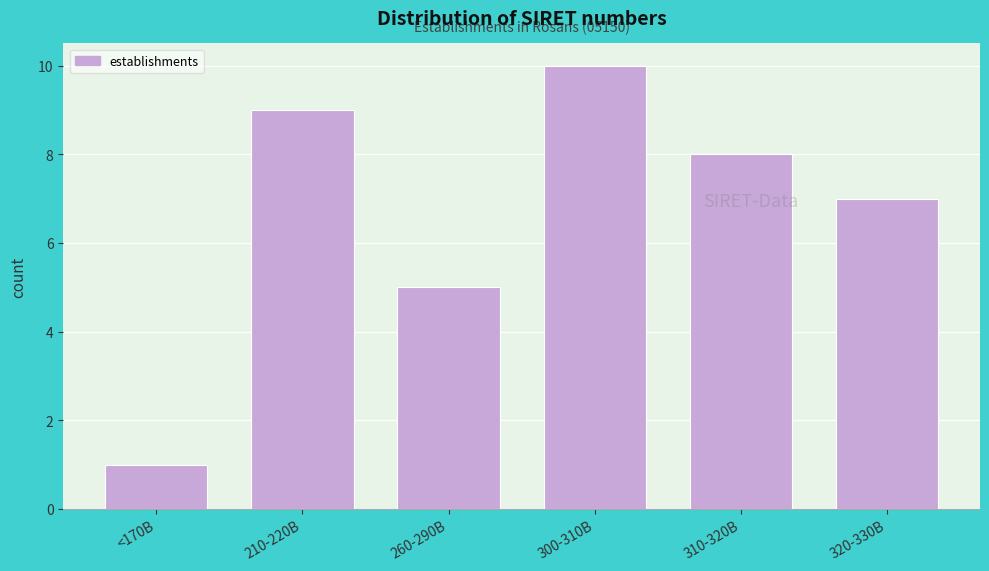

Reading left to right, transcribe all the data shown in this chart.

<170B=1	210-220B=9	260-290B=5	300-310B=10	310-320B=8	320-330B=7